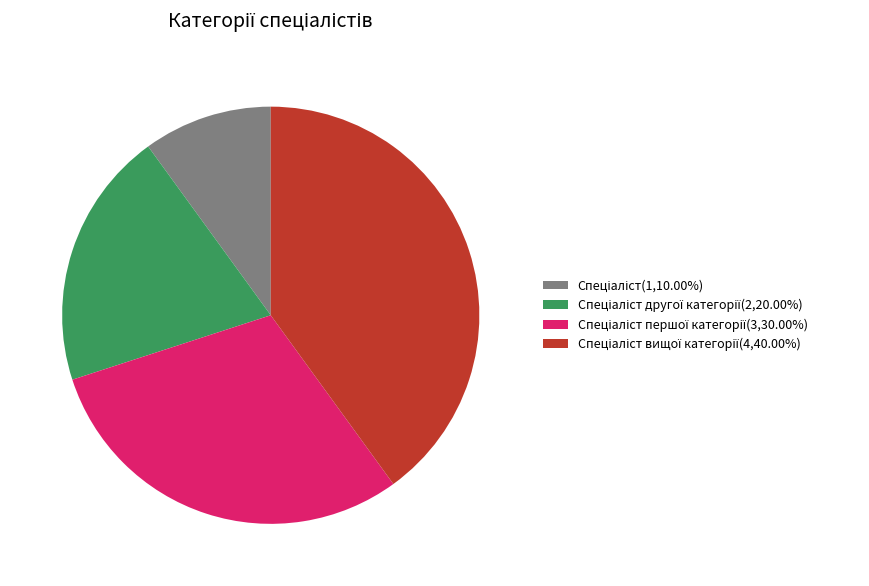

Is there any slice that represents more than half of the pie?

No